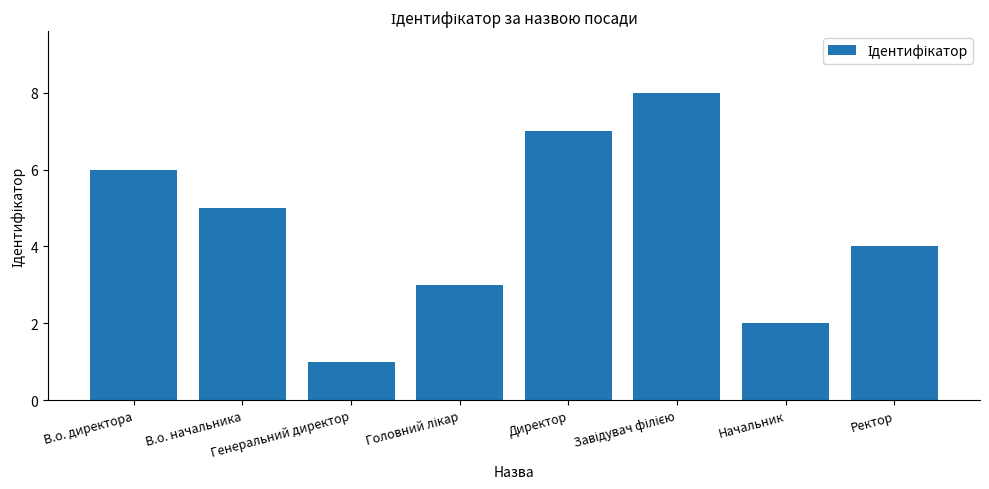

What is the greatest value displayed?

8